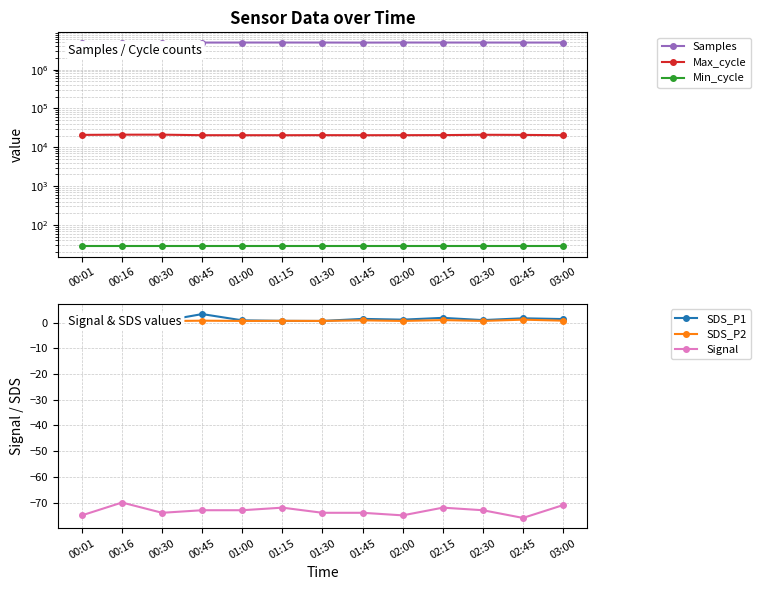

Reading right to left, transcribe all the data shown in this chart.

Samples: 03:00=4984378.0	02:45=4981989.0	02:30=4983448.0	02:15=4986420.0	02:00=4989410.0	01:45=4968467.0	01:30=4985506.0	01:15=4989712.0	01:00=4988161.0	00:45=4978320.0	00:30=4986128.0	00:16=4981498.0	00:01=4983769.0
Max_cycle: 03:00=20465.0	02:45=20818.0	02:30=20975.0	02:15=20584.0	02:00=20491.0	01:45=20455.0	01:30=20523.0	01:15=20440.0	01:00=20468.0	00:45=20468.0	00:30=21125.0	00:16=21106.0	00:01=20845.0
Min_cycle: 03:00=28.0	02:45=28.0	02:30=28.0	02:15=28.0	02:00=28.0	01:45=28.0	01:30=28.0	01:15=28.0	01:00=28.0	00:45=28.0	00:30=28.0	00:16=28.0	00:01=28.0
SDS_P1: 03:00=1.4	02:45=1.7	02:30=1.0	02:15=1.9	02:00=1.2	01:45=1.5	01:30=0.7	01:15=0.7	01:00=0.9	00:45=3.4	00:30=0.6	00:16=1.2	00:01=0.9
SDS_P2: 03:00=0.8	02:45=1.2	02:30=0.7	02:15=1.0	02:00=0.7	01:45=0.9	01:30=0.7	01:15=0.7	01:00=0.7	00:45=0.8	00:30=0.6	00:16=1.1	00:01=0.9
Signal: 03:00=-71.0	02:45=-76.0	02:30=-73.0	02:15=-72.0	02:00=-75.0	01:45=-74.0	01:30=-74.0	01:15=-72.0	01:00=-73.0	00:45=-73.0	00:30=-74.0	00:16=-70.0	00:01=-75.0